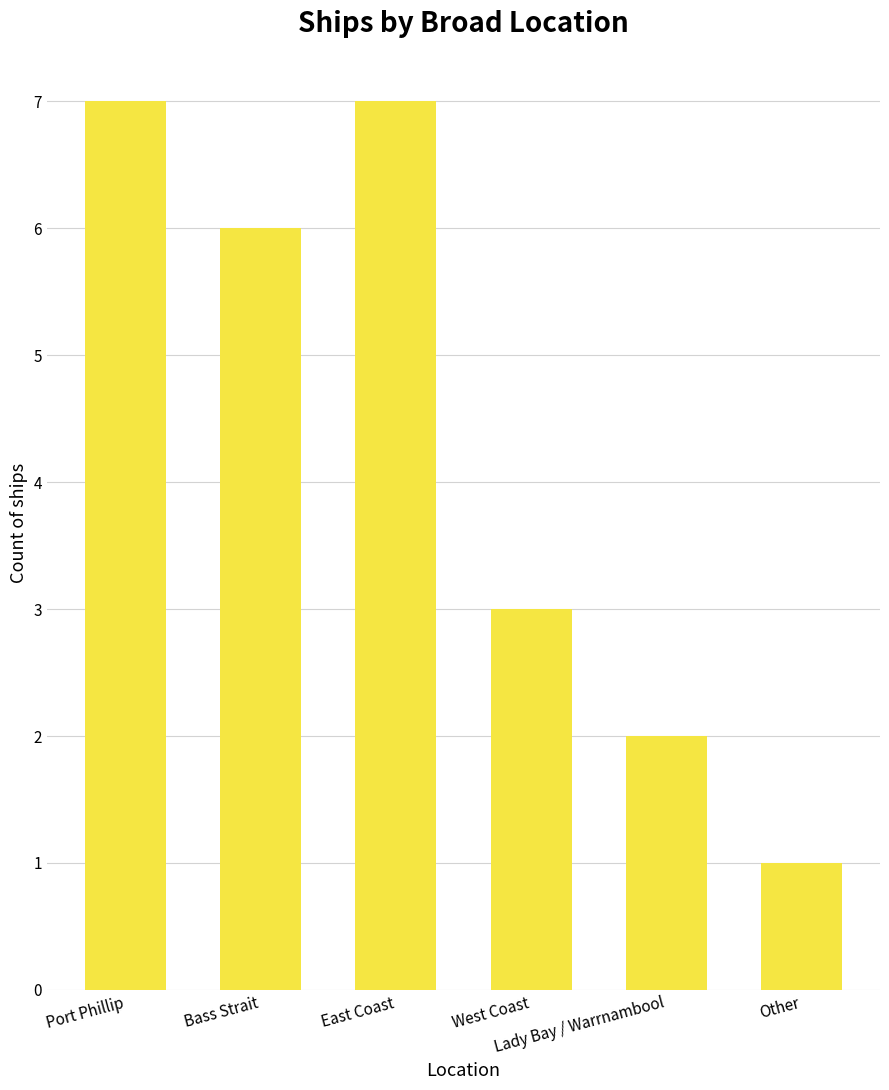

What is the ratio of the value at Lady Bay / Warrnambool to the value at East Coast?

0.3